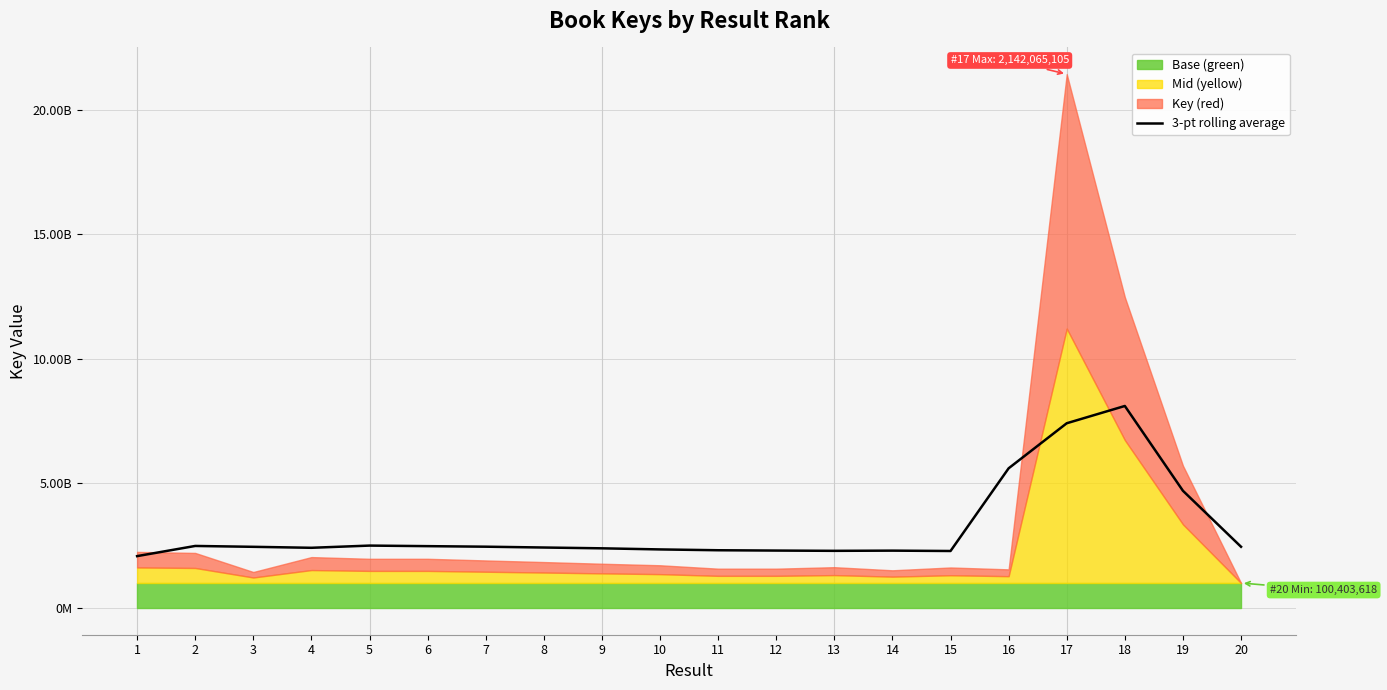

What is the difference between the values at 13 and 18?

581215272.7